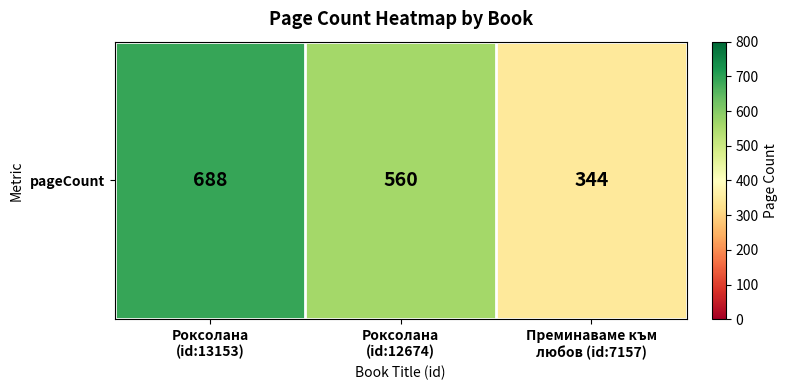

True or false: the data shows 688 at Роксолана
(id:13153).

True